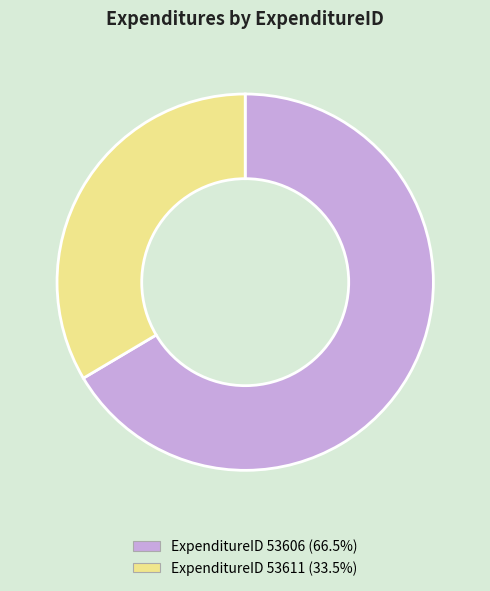

Does any single category account for the majority?

Yes